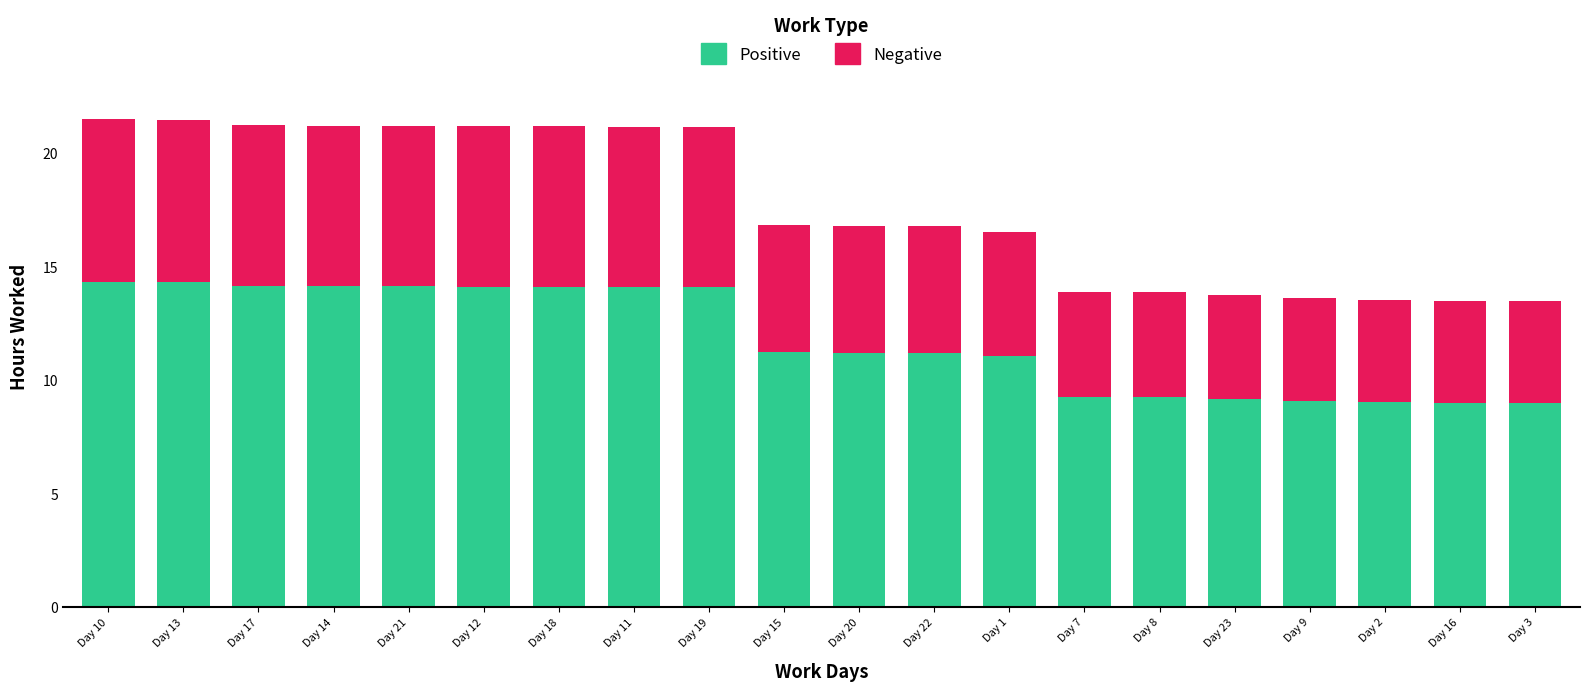

Is it true that Positive equals 11.2 at Day 22?

True